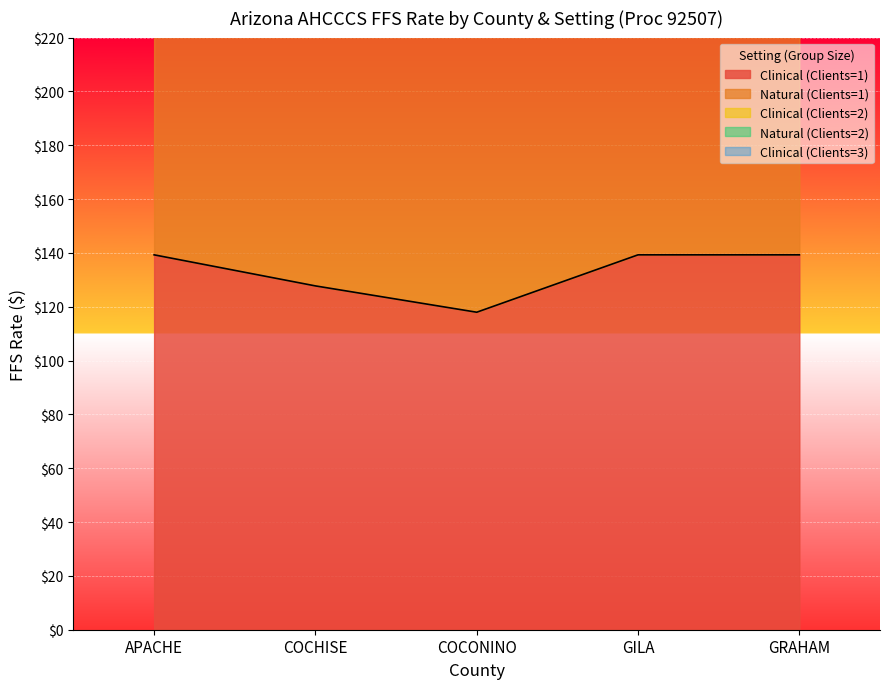

Does the chart display data point markers on the line(s)?

No